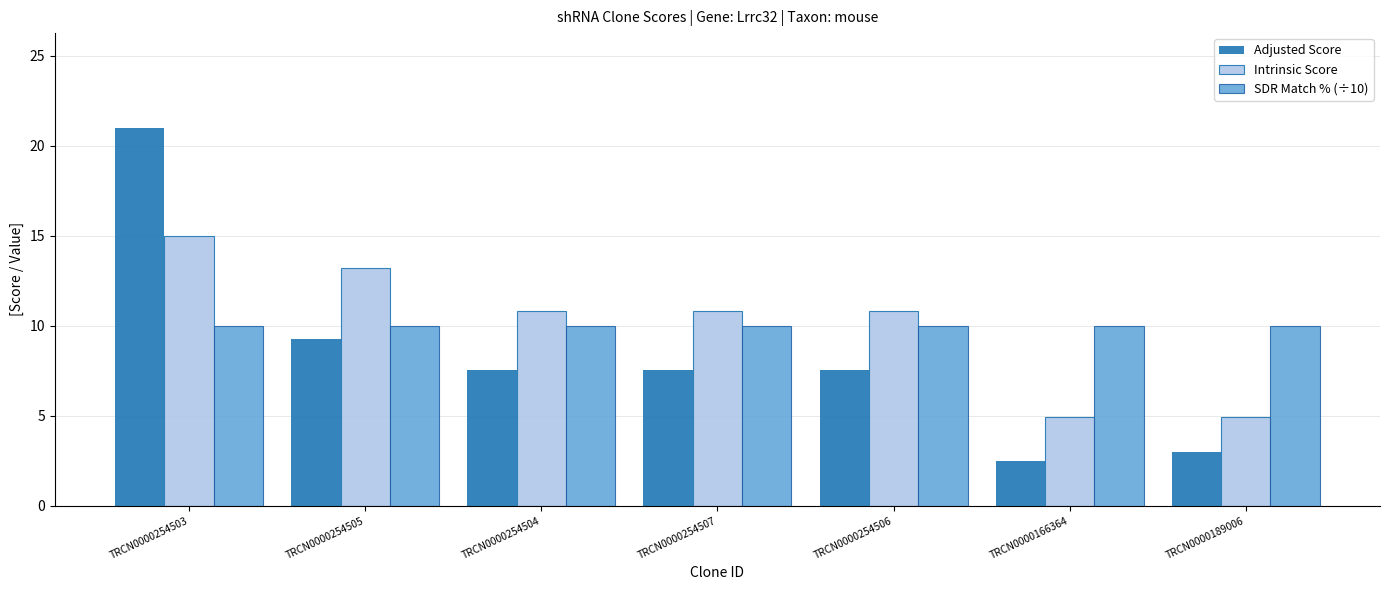

Between TRCN0000254505 and TRCN0000189006, which series saw the biggest shift?

Intrinsic Score